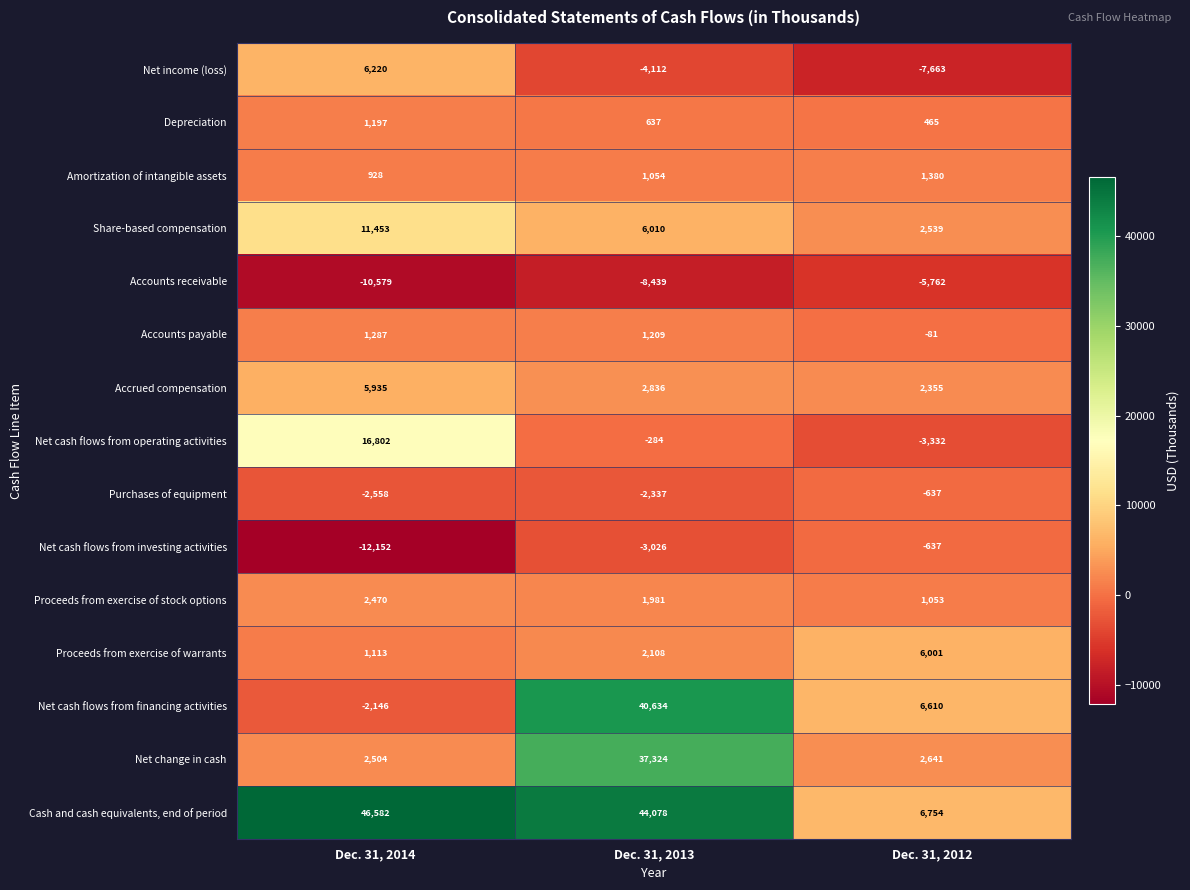

Count the number of categories in the chart.

3